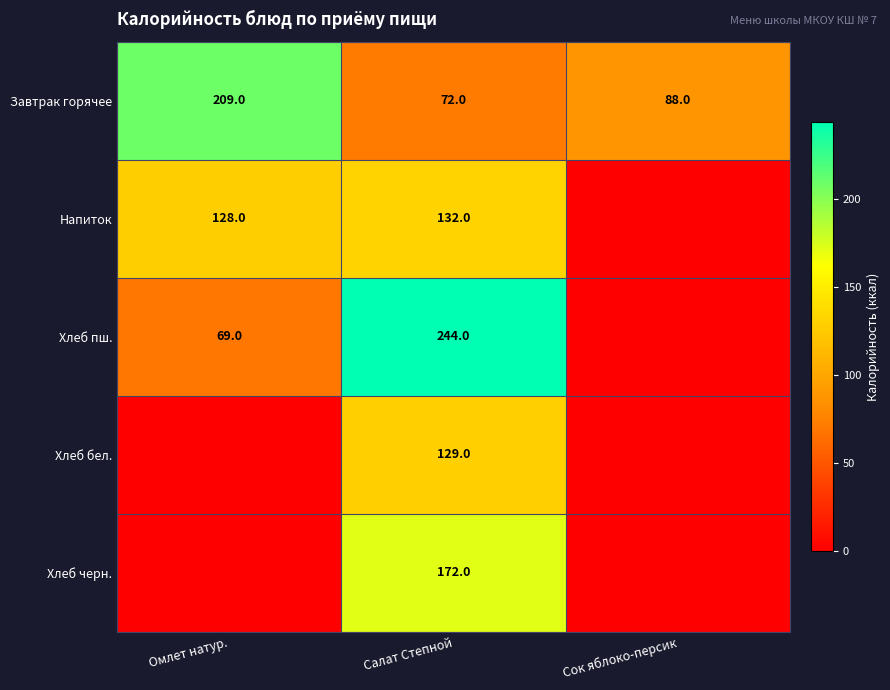

Rank the series at Салат Степной from highest to lowest value.

Хлеб пш., Хлеб черн., Напиток, Хлеб бел., Завтрак горячее